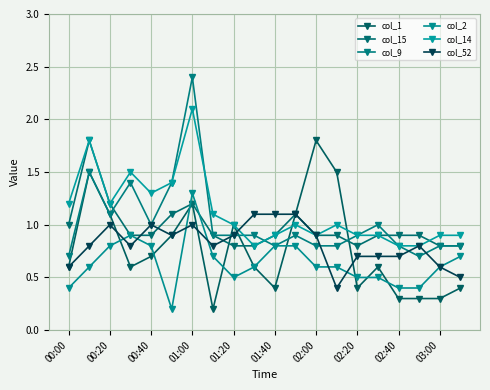

At how many categories does at least one series exceed 0?

20